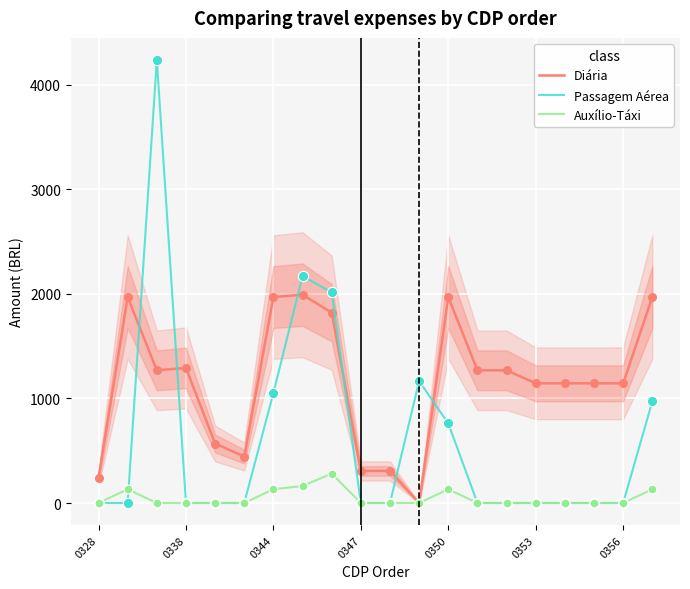

What are all the series names shown in the legend?

Diária, Passagem Aérea, Auxílio-Táxi